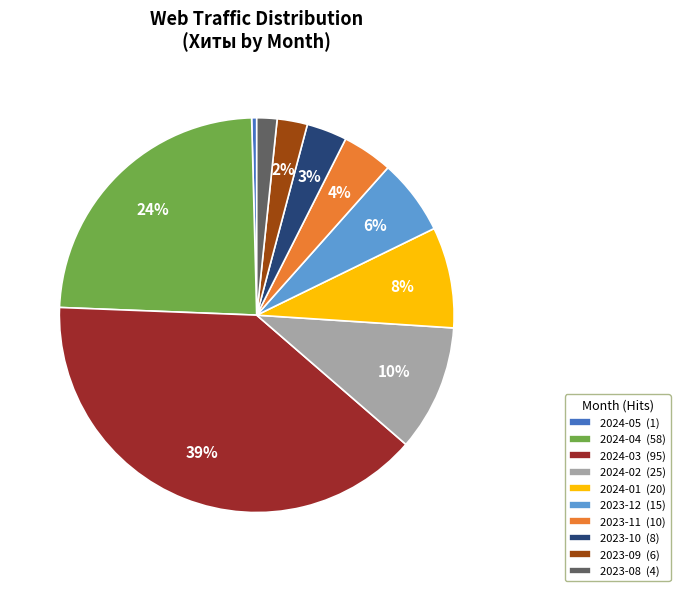

Which has a higher value, 2024-01 (20) or 2023-09 (6)?

2024-01 (20)